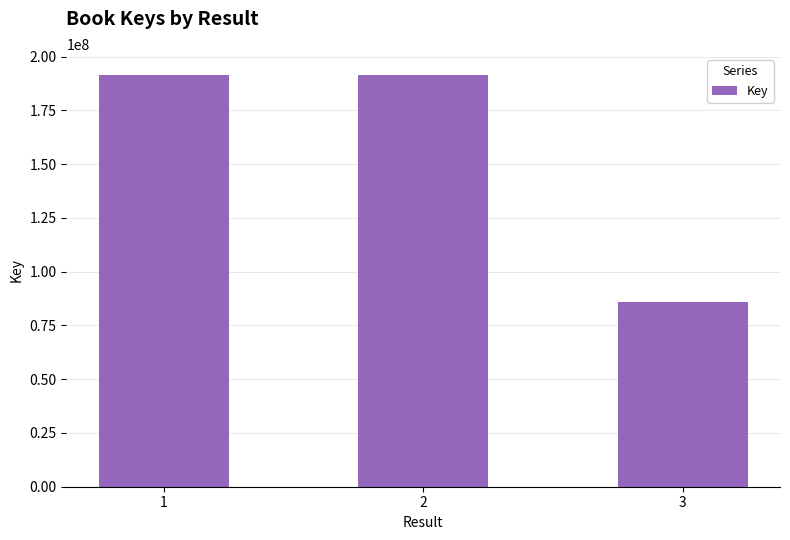

Read the value at 3.

85823729